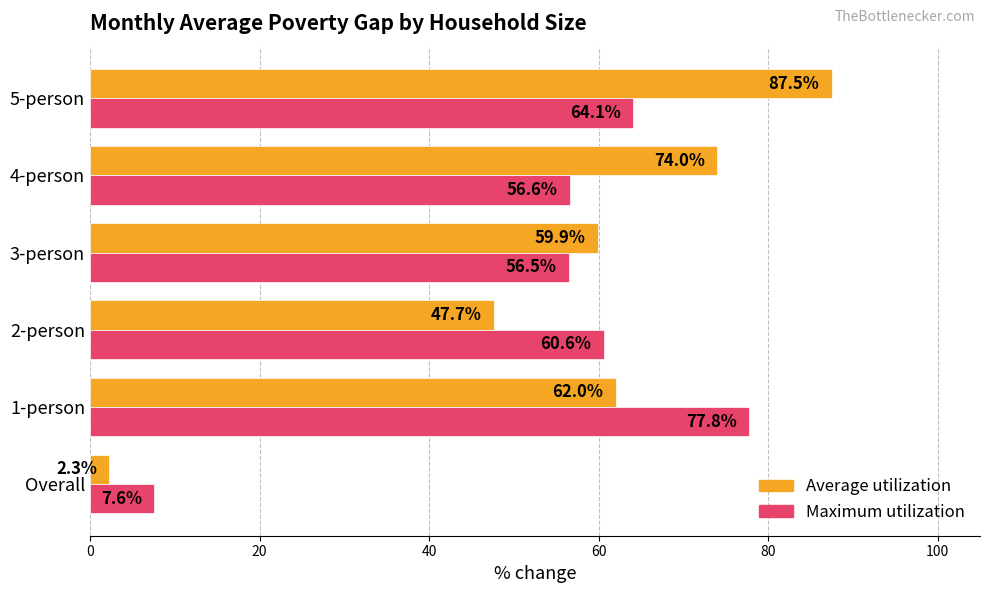

Which series has the largest total across all categories?

Average utilization